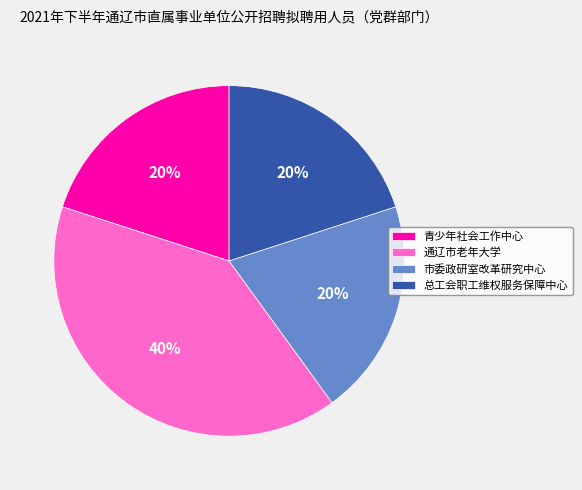

Count the number of slices in the pie.

4